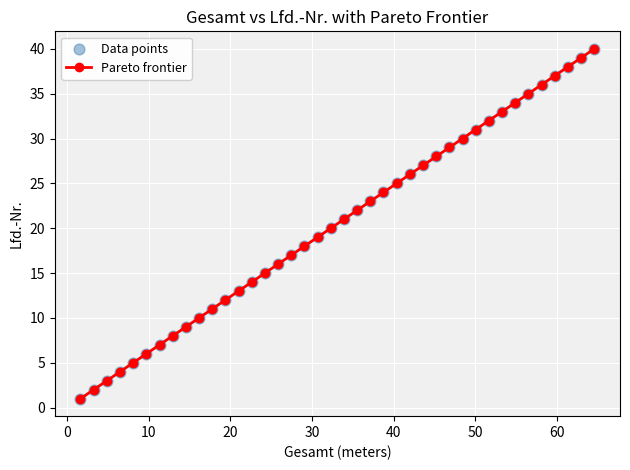

True or false: there are more than 2 points higher than both neighbors.

False